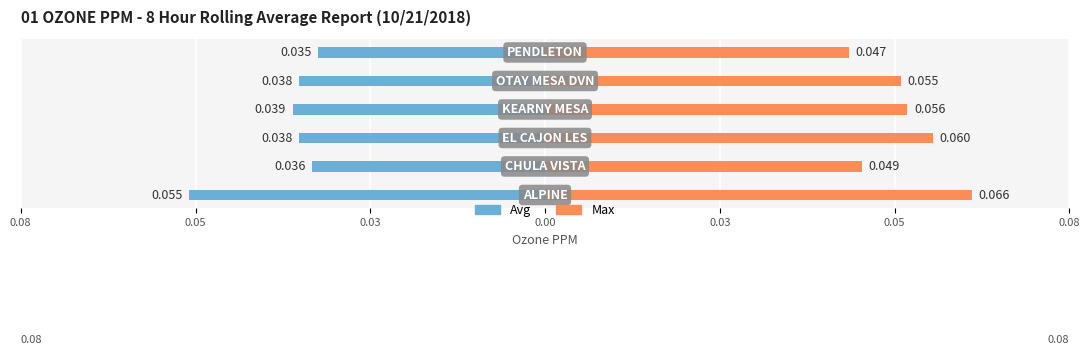

Reading right to left, list all the values displayed in this chart.

Avg: -0.0	-0.0	-0.0	-0.0	-0.0	-0.1
Max: 0.0	0.1	0.1	0.1	0.0	0.1